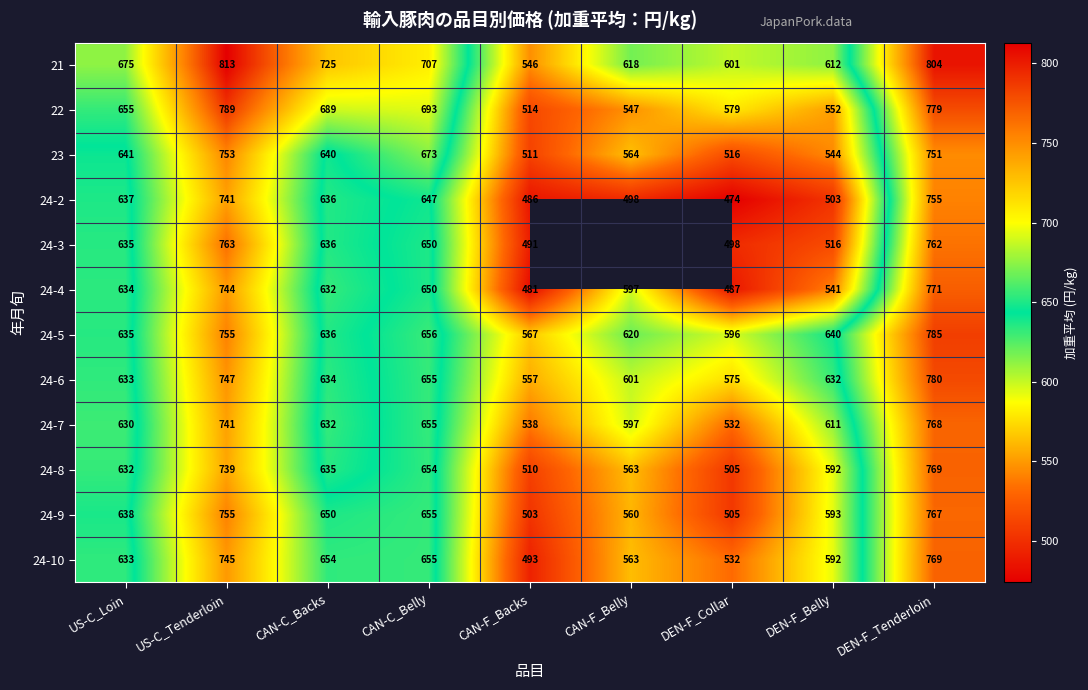

What is the total value across all series at DEN-F_Belly?

6928